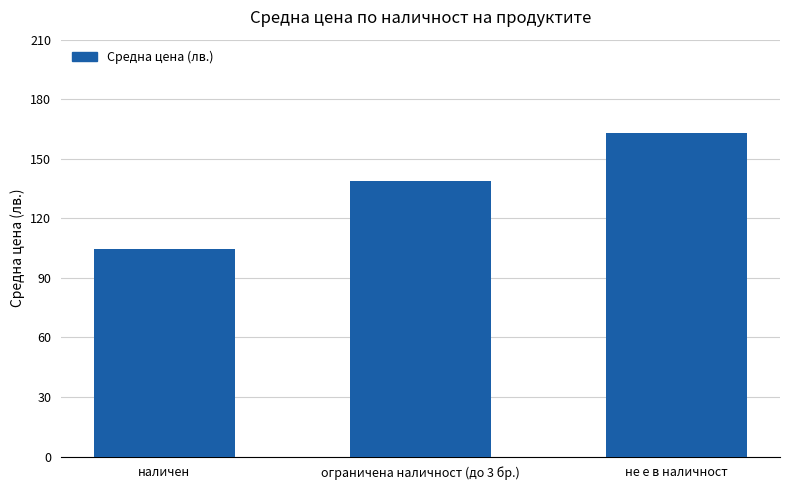

Reading right to left, what are all the values shown in this chart?

не е в наличност=163.2	ограничена наличност (до 3 бр.)=138.6	наличен=104.5